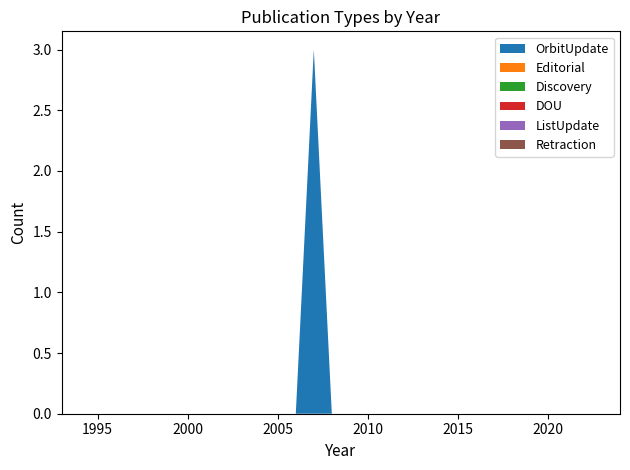

Reading right to left, list all the values displayed in this chart.

OrbitUpdate: 2024=0	2023=0	2022=0	2021=0	2020=0	2019=0	2018=0	2017=0	2016=0	2015=0	2014=0	2013=0	2012=0	2011=0	2010=0	2009=0	2008=0	2007=3	2006=0	2005=0	2004=0	2003=0	2002=0	2001=0	2000=0	1999=0	1998=0	1997=0	1996=0	1995=0	1994=0	1993=0
Editorial: 2024=0	2023=0	2022=0	2021=0	2020=0	2019=0	2018=0	2017=0	2016=0	2015=0	2014=0	2013=0	2012=0	2011=0	2010=0	2009=0	2008=0	2007=0	2006=0	2005=0	2004=0	2003=0	2002=0	2001=0	2000=0	1999=0	1998=0	1997=0	1996=0	1995=0	1994=0	1993=0
Discovery: 2024=0	2023=0	2022=0	2021=0	2020=0	2019=0	2018=0	2017=0	2016=0	2015=0	2014=0	2013=0	2012=0	2011=0	2010=0	2009=0	2008=0	2007=0	2006=0	2005=0	2004=0	2003=0	2002=0	2001=0	2000=0	1999=0	1998=0	1997=0	1996=0	1995=0	1994=0	1993=0
DOU: 2024=0	2023=0	2022=0	2021=0	2020=0	2019=0	2018=0	2017=0	2016=0	2015=0	2014=0	2013=0	2012=0	2011=0	2010=0	2009=0	2008=0	2007=0	2006=0	2005=0	2004=0	2003=0	2002=0	2001=0	2000=0	1999=0	1998=0	1997=0	1996=0	1995=0	1994=0	1993=0
ListUpdate: 2024=0	2023=0	2022=0	2021=0	2020=0	2019=0	2018=0	2017=0	2016=0	2015=0	2014=0	2013=0	2012=0	2011=0	2010=0	2009=0	2008=0	2007=0	2006=0	2005=0	2004=0	2003=0	2002=0	2001=0	2000=0	1999=0	1998=0	1997=0	1996=0	1995=0	1994=0	1993=0
Retraction: 2024=0	2023=0	2022=0	2021=0	2020=0	2019=0	2018=0	2017=0	2016=0	2015=0	2014=0	2013=0	2012=0	2011=0	2010=0	2009=0	2008=0	2007=0	2006=0	2005=0	2004=0	2003=0	2002=0	2001=0	2000=0	1999=0	1998=0	1997=0	1996=0	1995=0	1994=0	1993=0